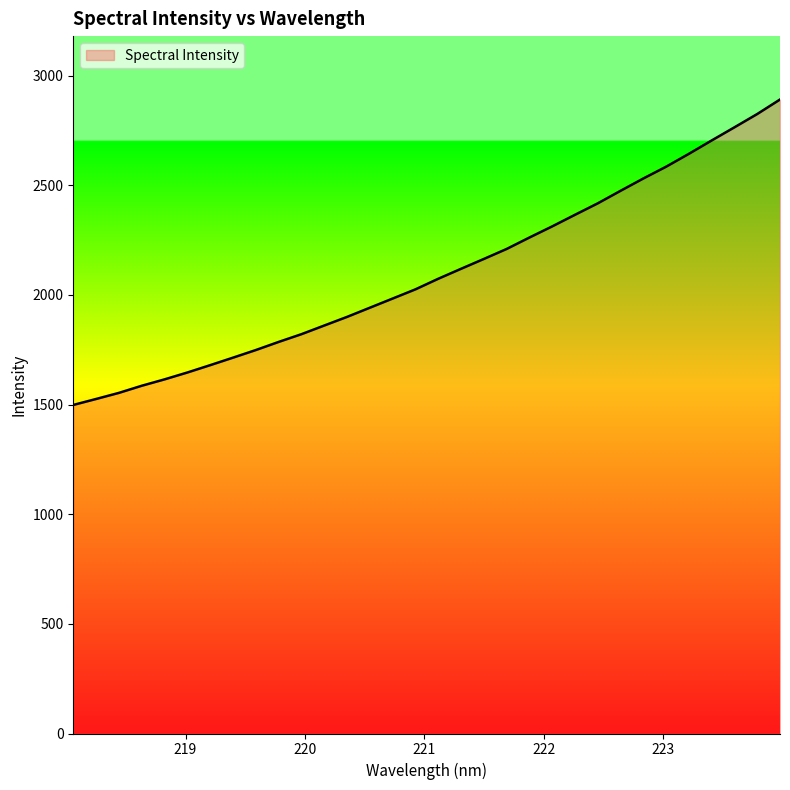

Is this an area chart (filled region under the line)?

Yes